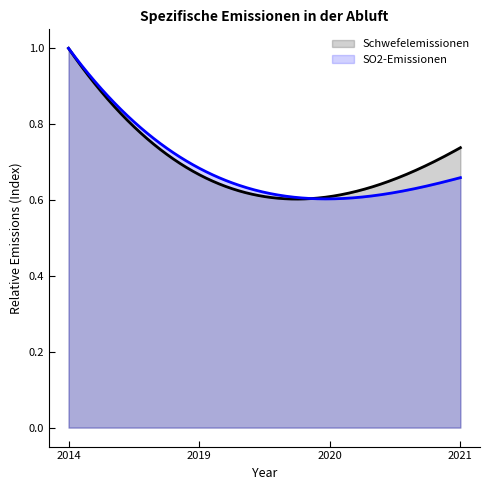

At which label is SO2-Emissionen closest to 0?

2020